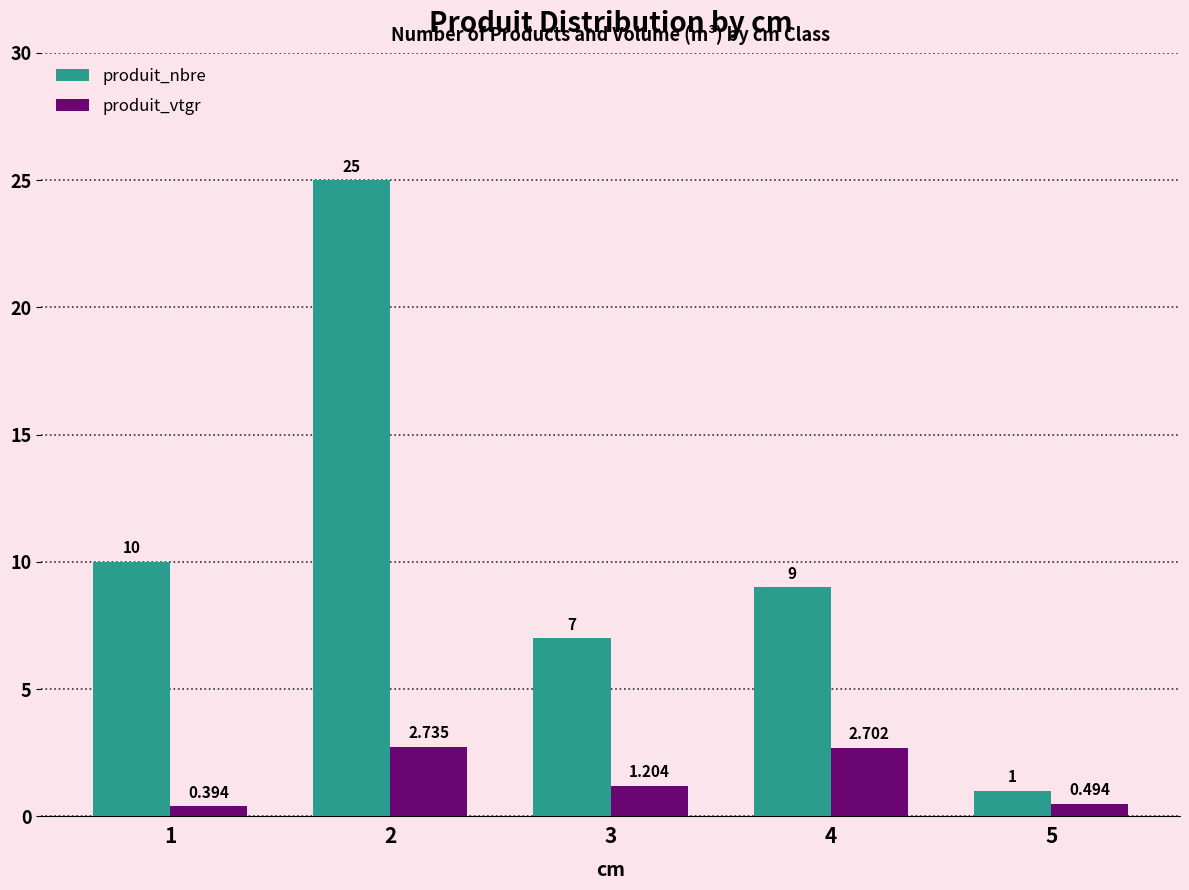

What is the average value of the produit_vtgr series?

1.5